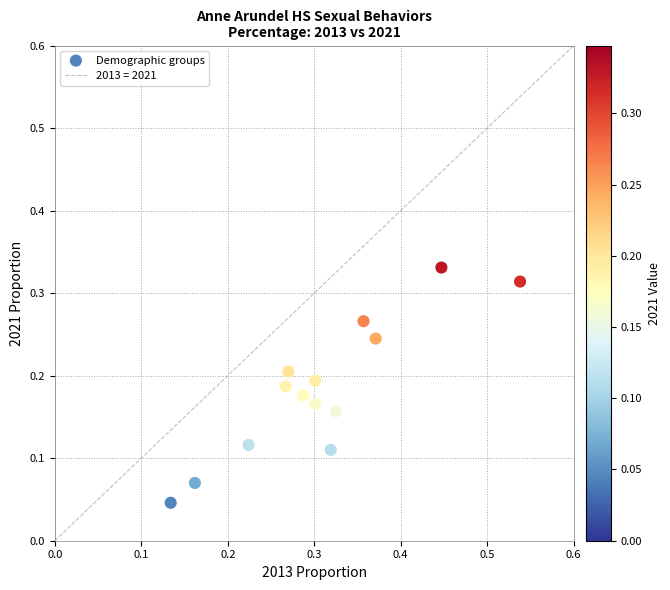

What is the range of X values (max minus min)?

0.4